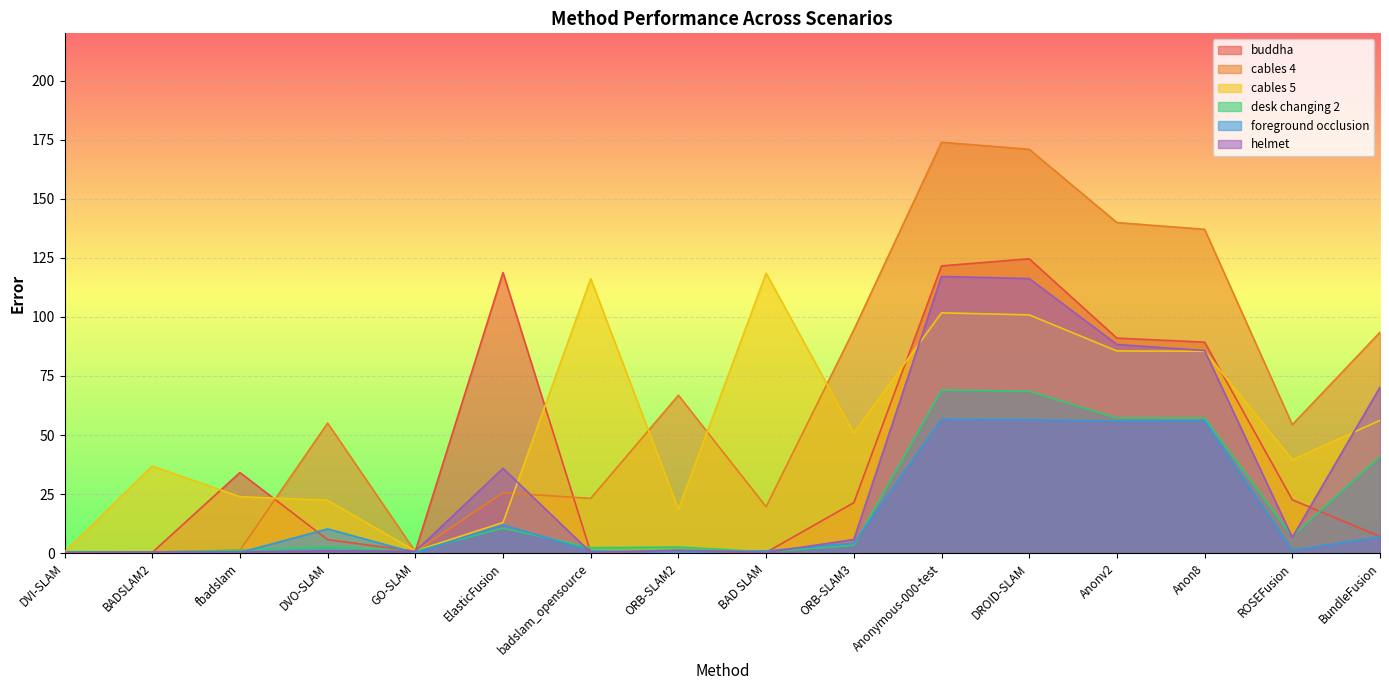

List the labels in order of foreground occlusion value, smallest first.

DVI-SLAM, GO-SLAM, fbadslam, BADSLAM2, ORB-SLAM2, badslam_opensource, BAD SLAM, ROSEFusion, ORB-SLAM3, BundleFusion, DVO-SLAM, ElasticFusion, Anonv2, Anon8, DROID-SLAM, Anonymous-000-test